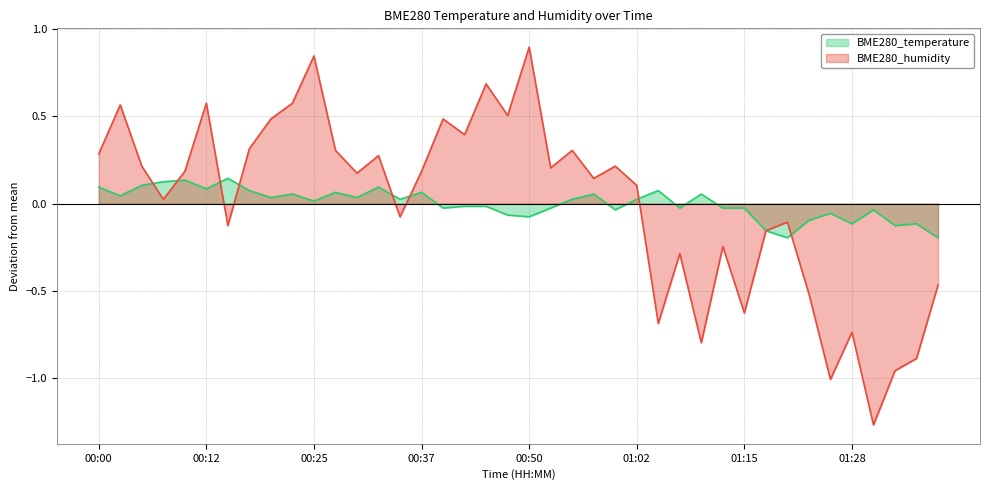

Does the chart display data point markers on the line(s)?

No